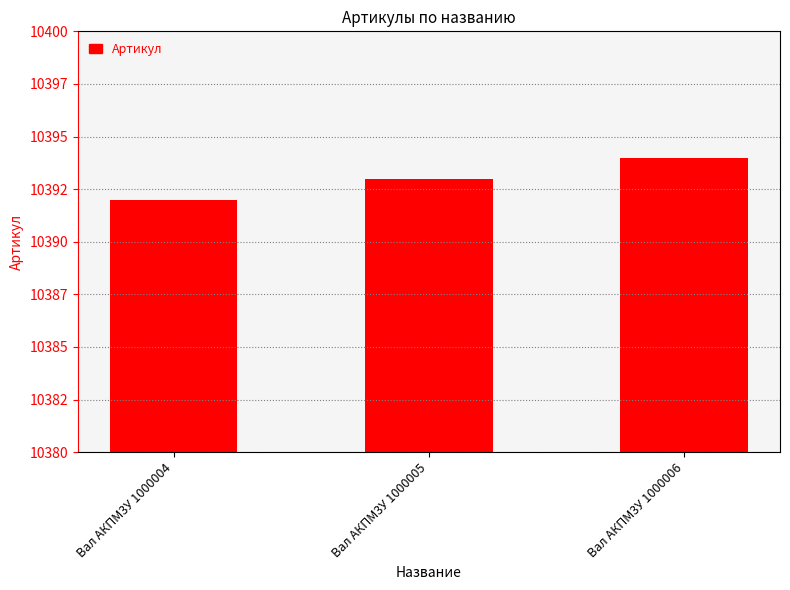

Approximately how many times larger is the value at Вал АКПМ3У 1000005 compared to Вал АКПМ3У 1000006?

1.0